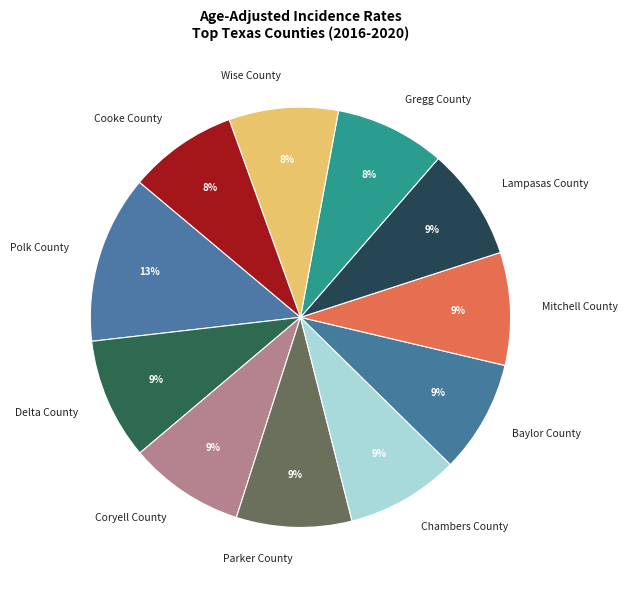

Approximately how many times larger is the value at Cooke County compared to Parker County?

0.9